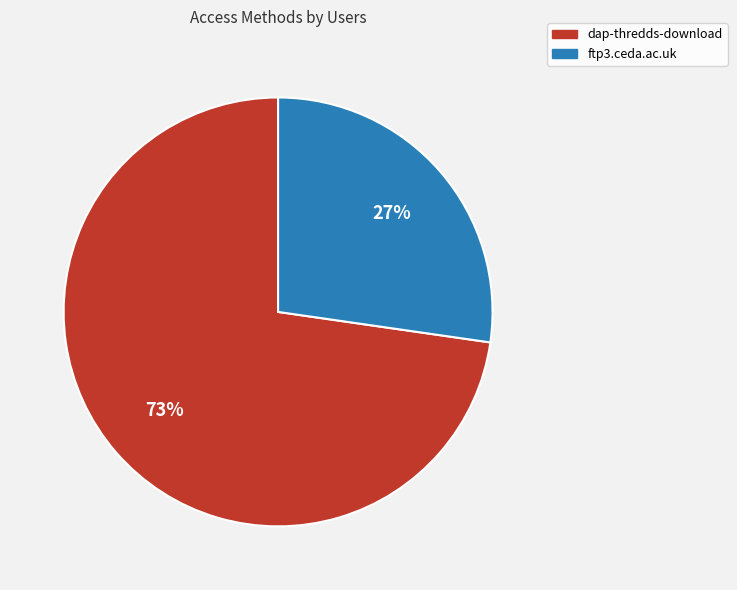

The ftp3.ceda.ac.uk slice represents 27% of the pie. True or false?

True